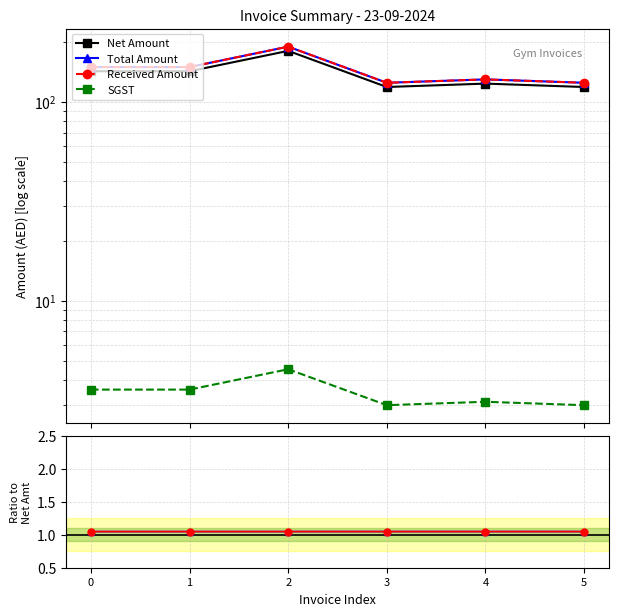

Which series changed the most between 2 and 5?

Net Amount